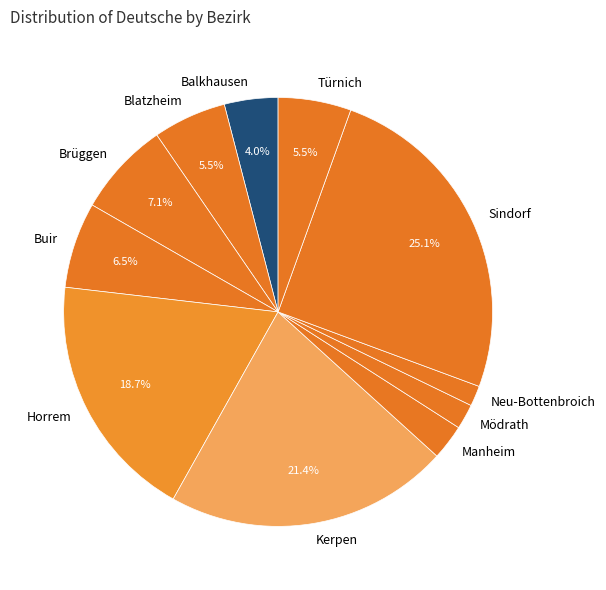

How many segments does this pie chart have?

11